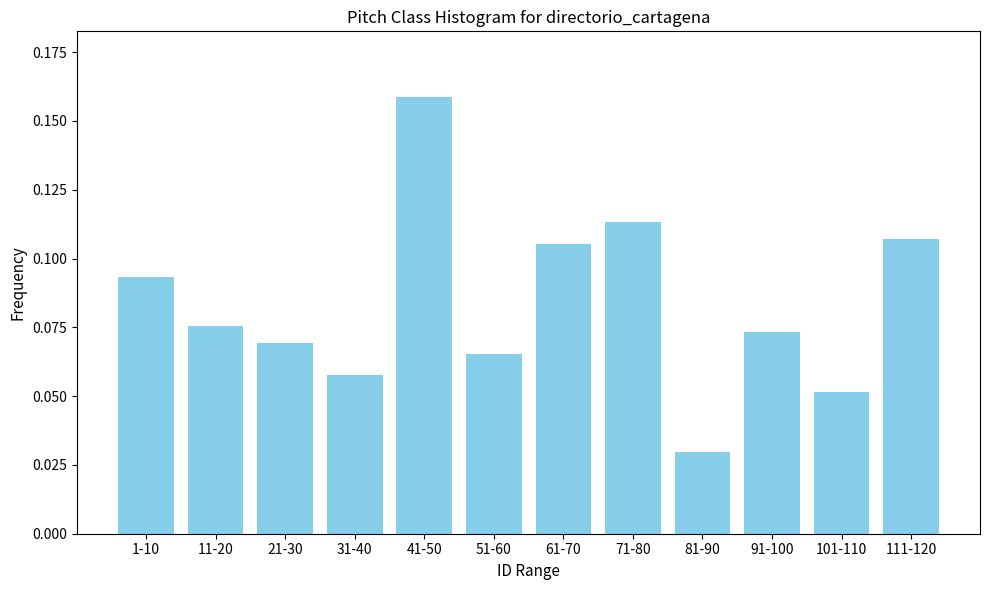

At which category does the chart reach its peak across all series?

41-50